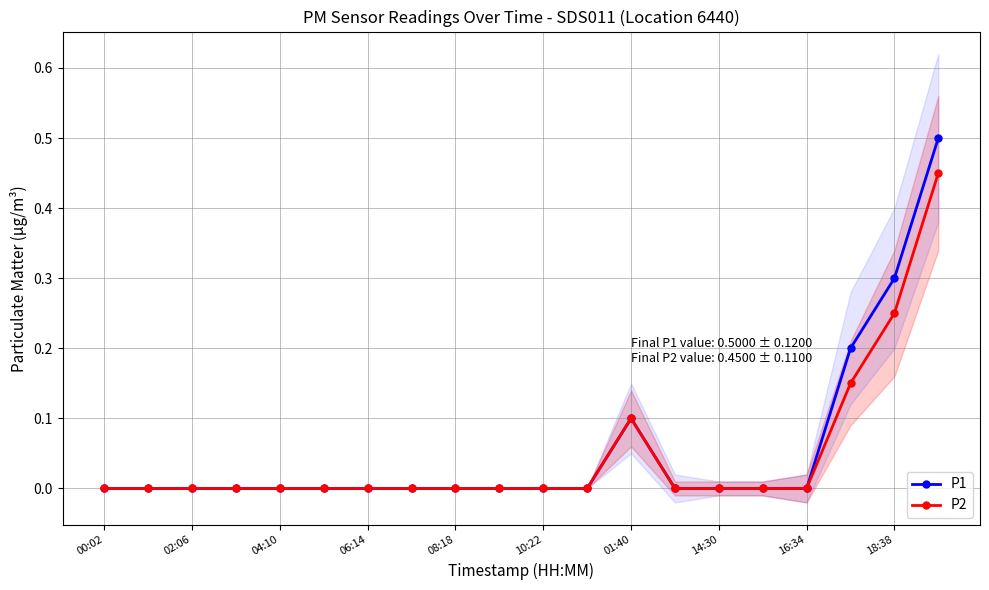

What is the average value of the P1 series?

0.1